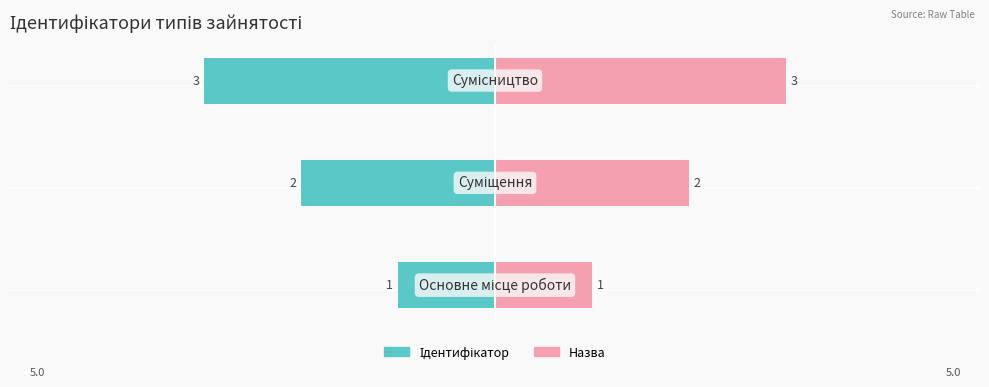

What is the sum of all Ідентифікатор values?

-6